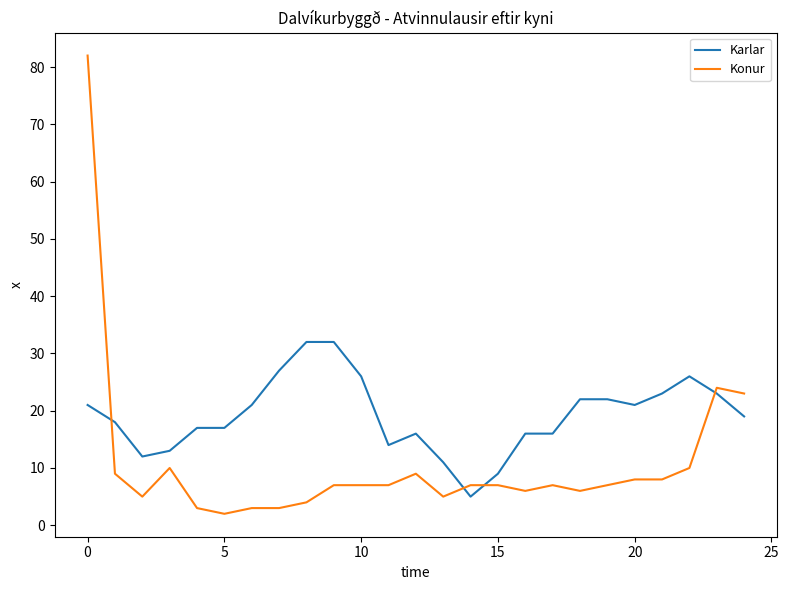

How many times do Konur and Karlar cross each other?

4